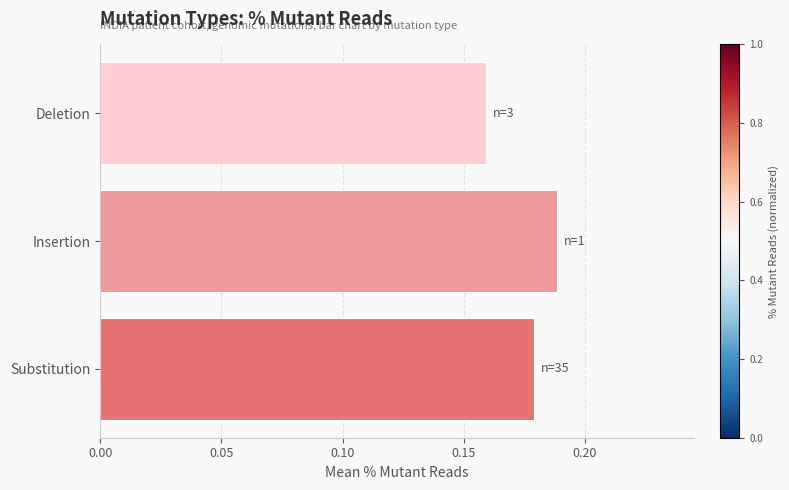

Rank the categories by value from lowest to highest.

Deletion, Substitution, Insertion